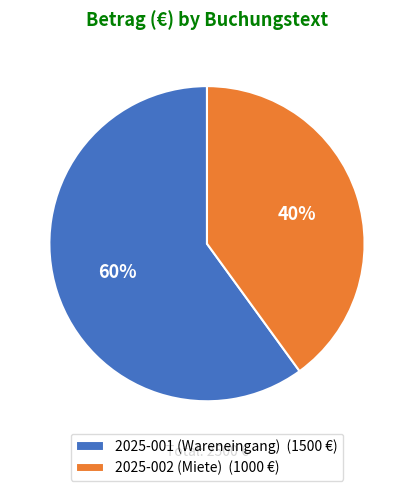

How many segments does this pie chart have?

2